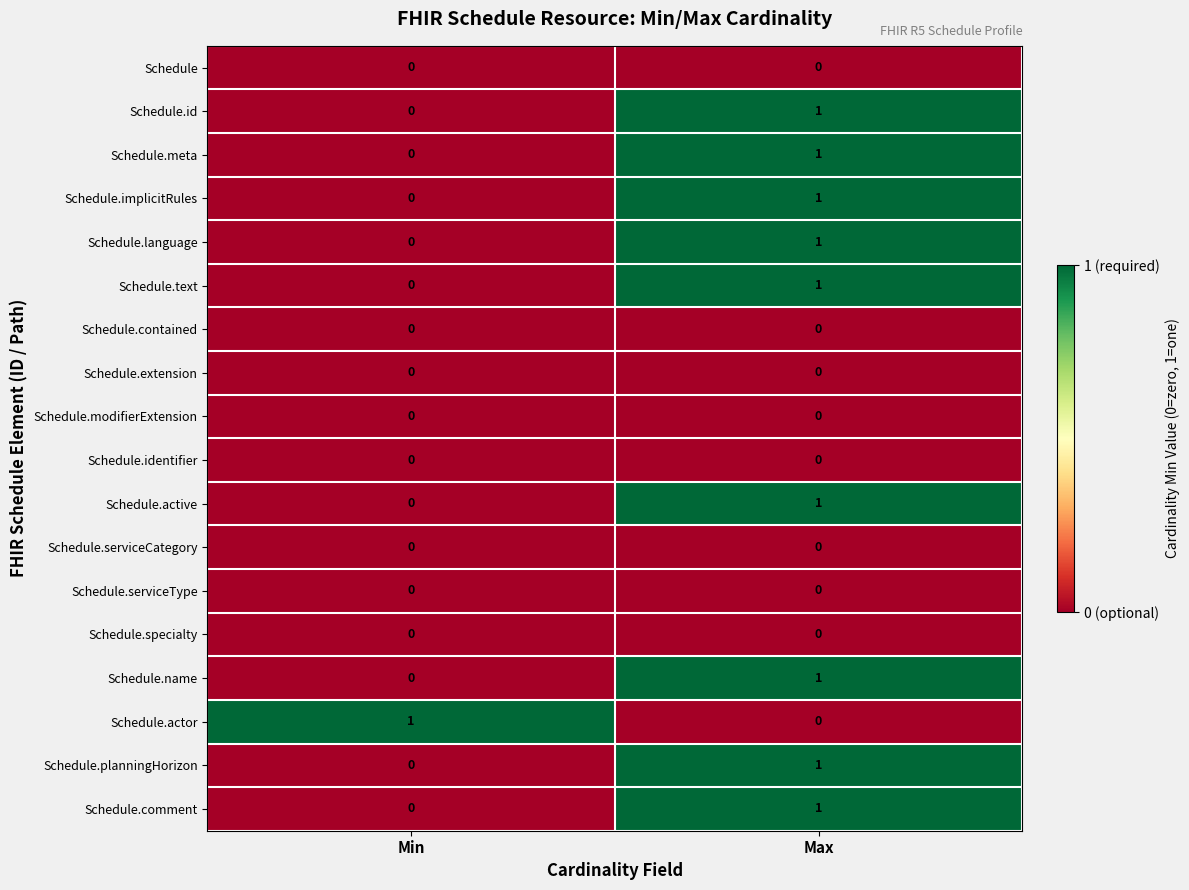

Rank the categories by Schedule.comment value from highest to lowest.

Max, Min